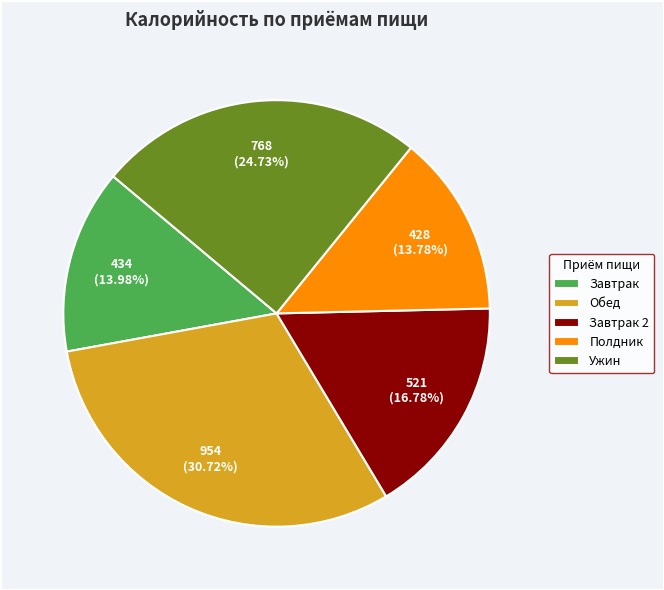

Is there any slice that represents more than half of the pie?

No